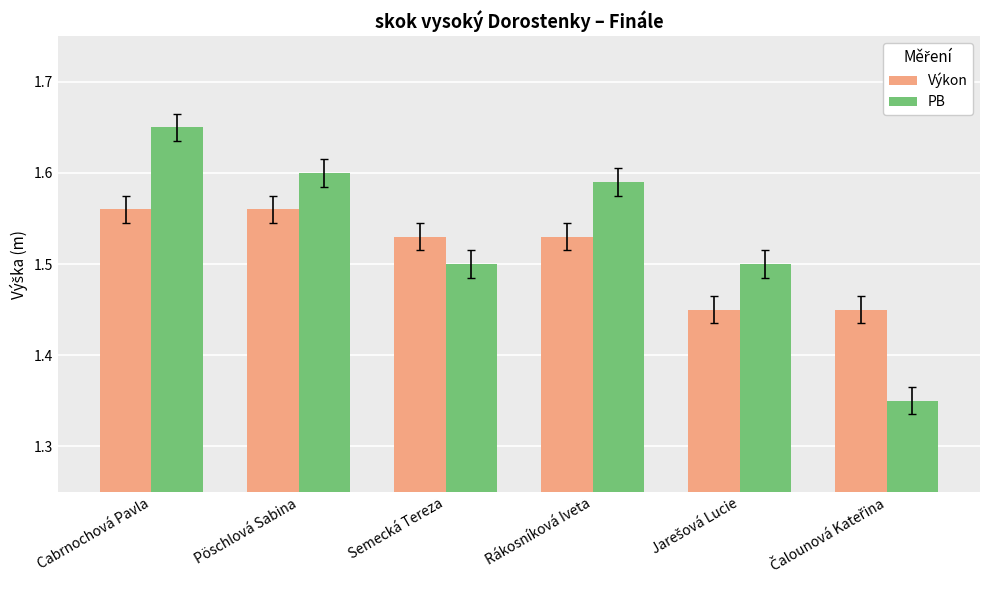

Which category has the highest value across all series?

Cabrnochová Pavla